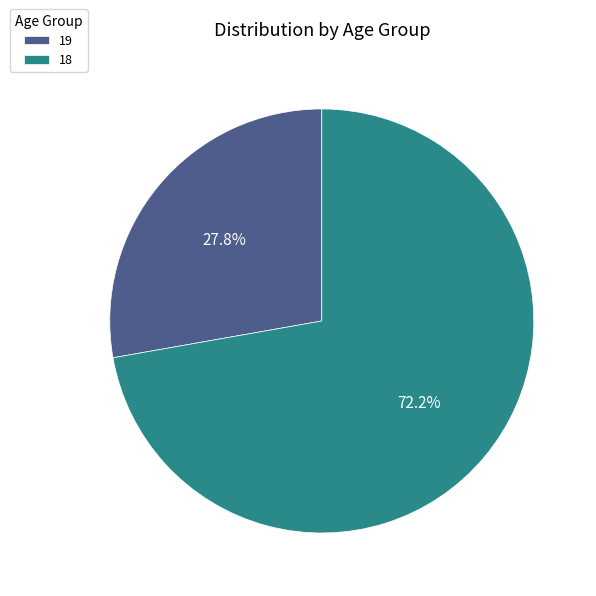

To the nearest percent, what is the combined percentage of 18 and 19?

100%